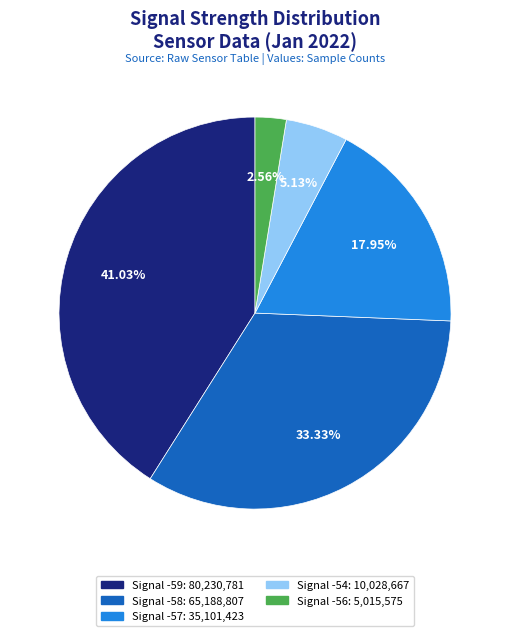

Is there any slice that represents more than half of the pie?

No